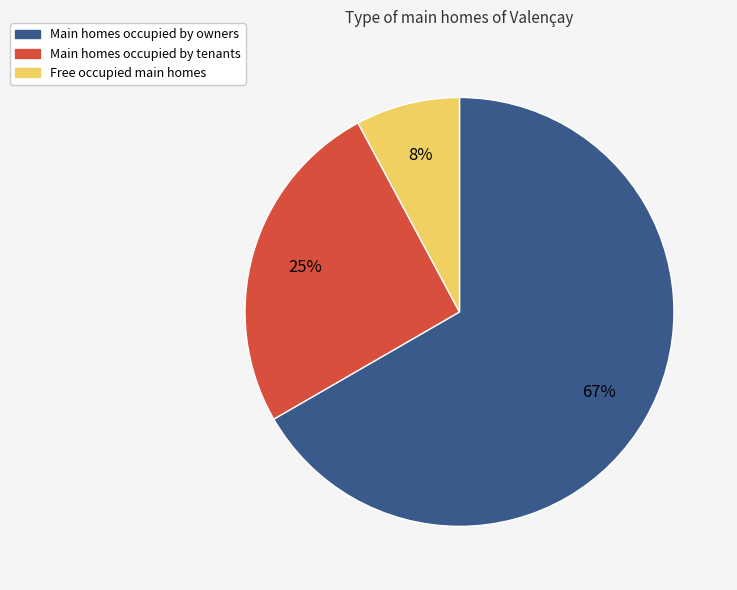

Is there a majority slice in this chart?

Yes